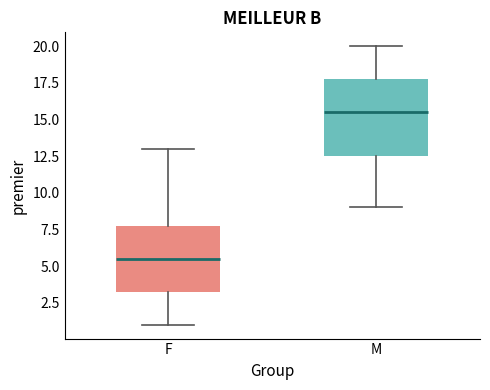

Which box's median line is the highest?

M